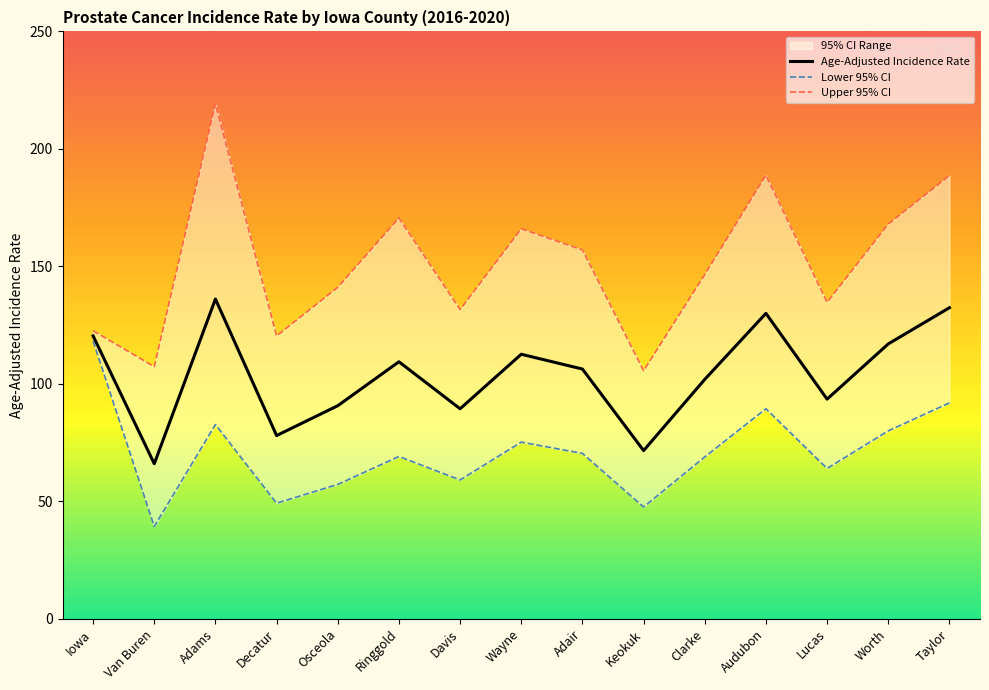

At Lucas, list the series in order from largest to smallest.

Upper 95% CI, Age-Adjusted Incidence Rate, Lower 95% CI